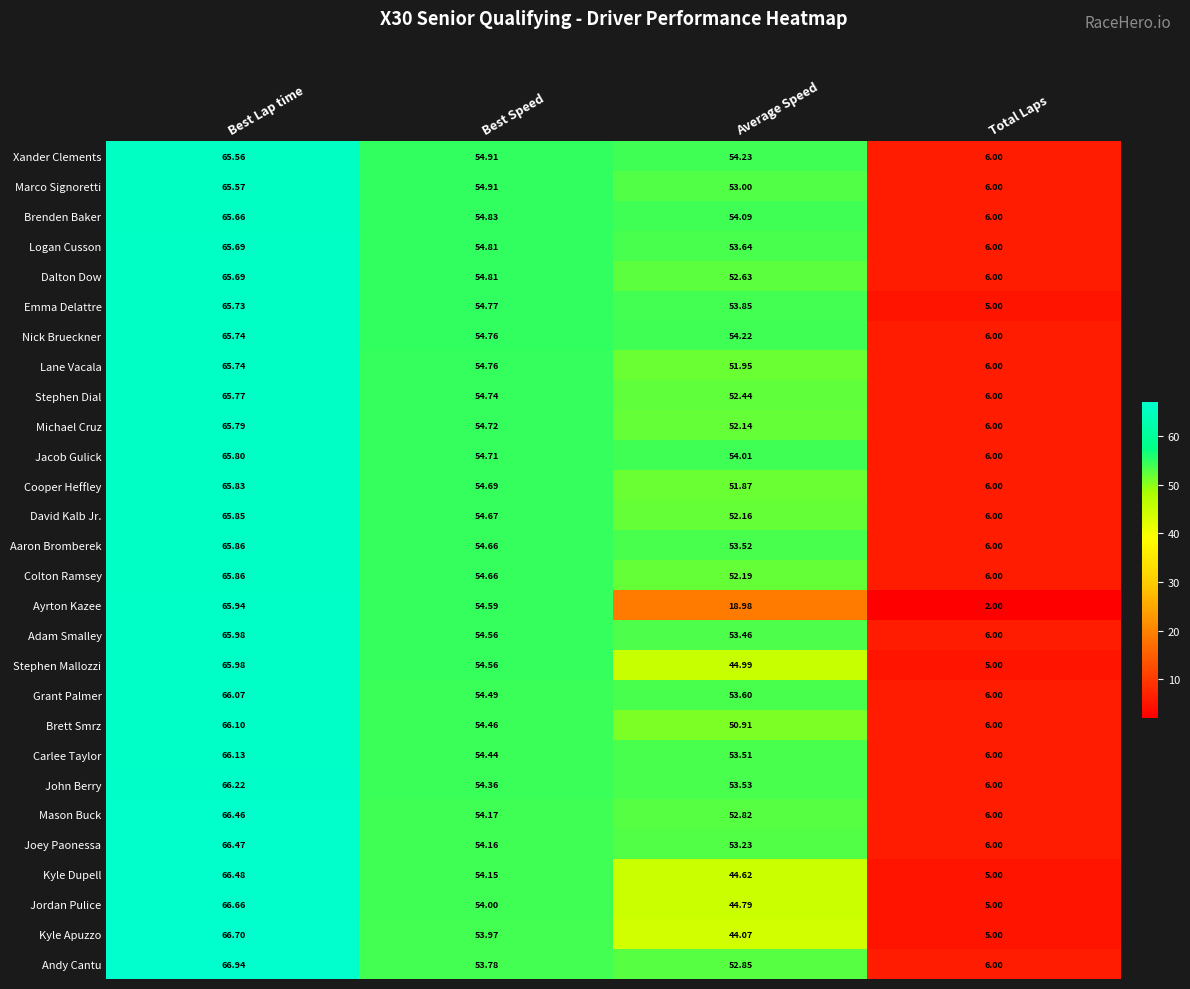

Which series has the largest range (max minus min)?

Ayrton Kazee